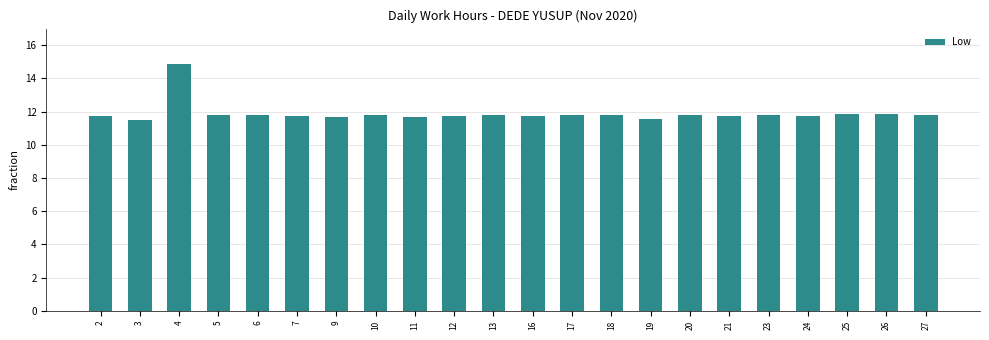

Read the value at 9.

11.7